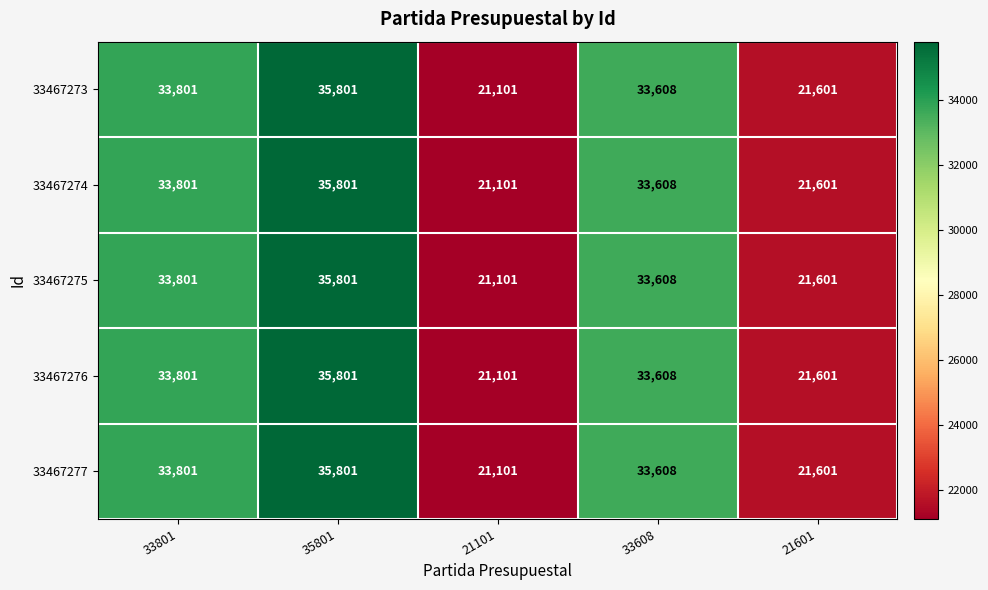

List the labels in order of 33467275 value, largest first.

35801, 33801, 33608, 21601, 21101